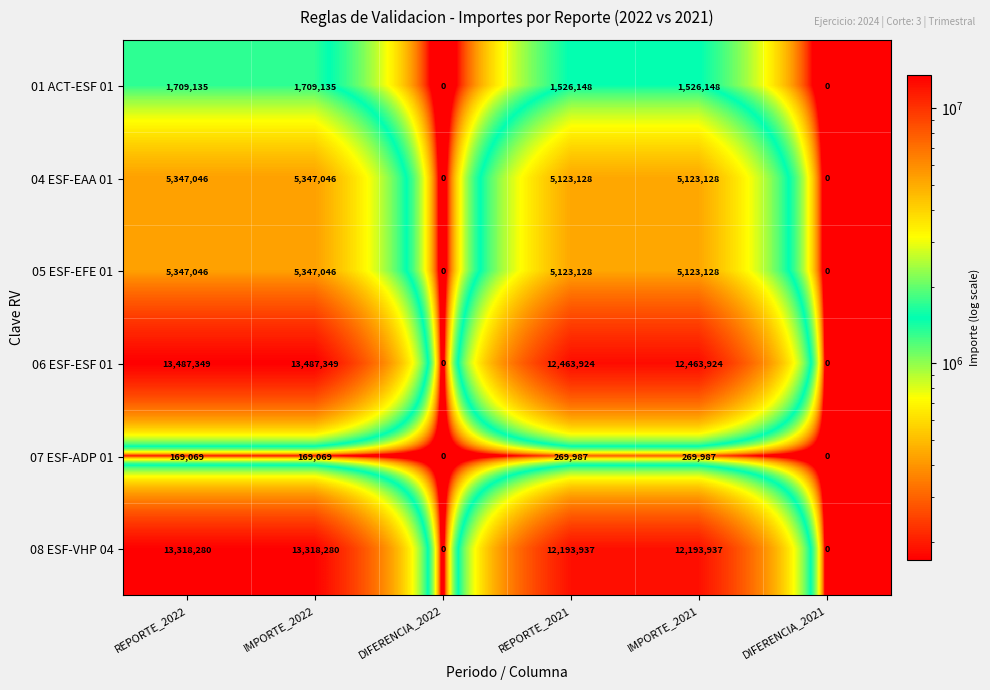

Count the 07 ESF-ADP 01 values in the range 0 to 269987.

6